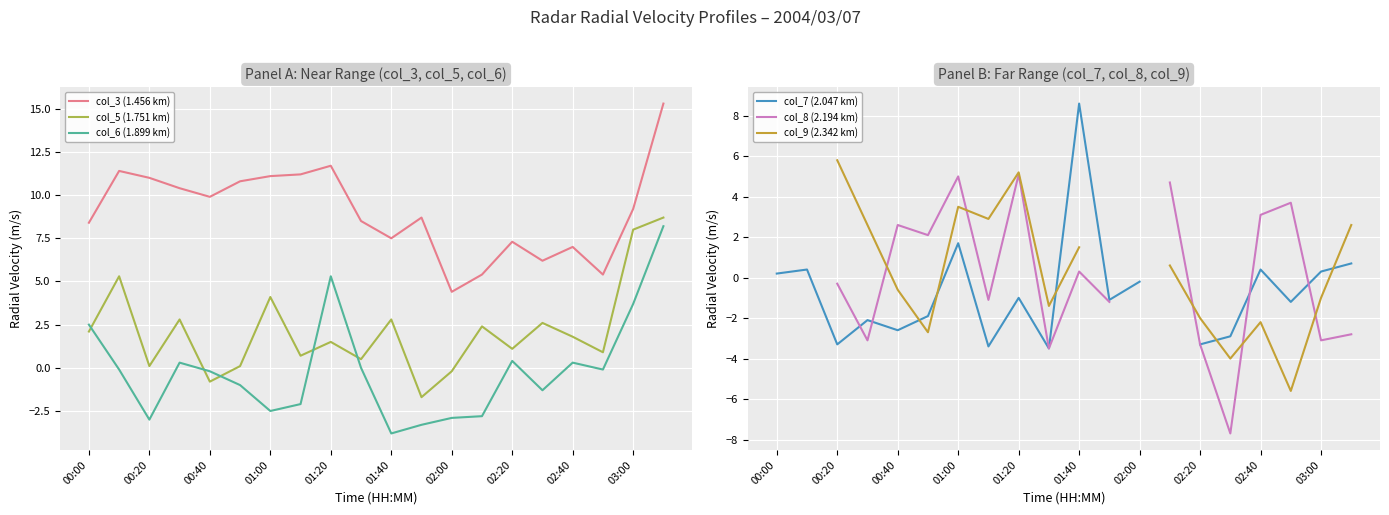

True or false: col_3 (1.456 km) and col_5 (1.751 km) cross at least once.

False